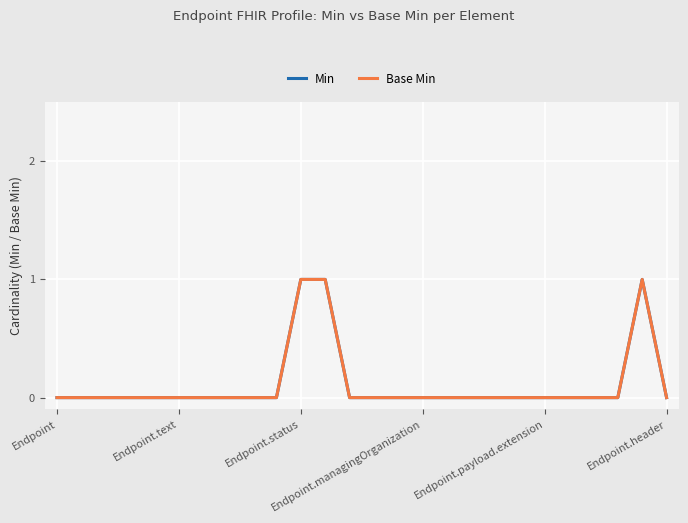

Does the chart display data point markers on the line(s)?

No